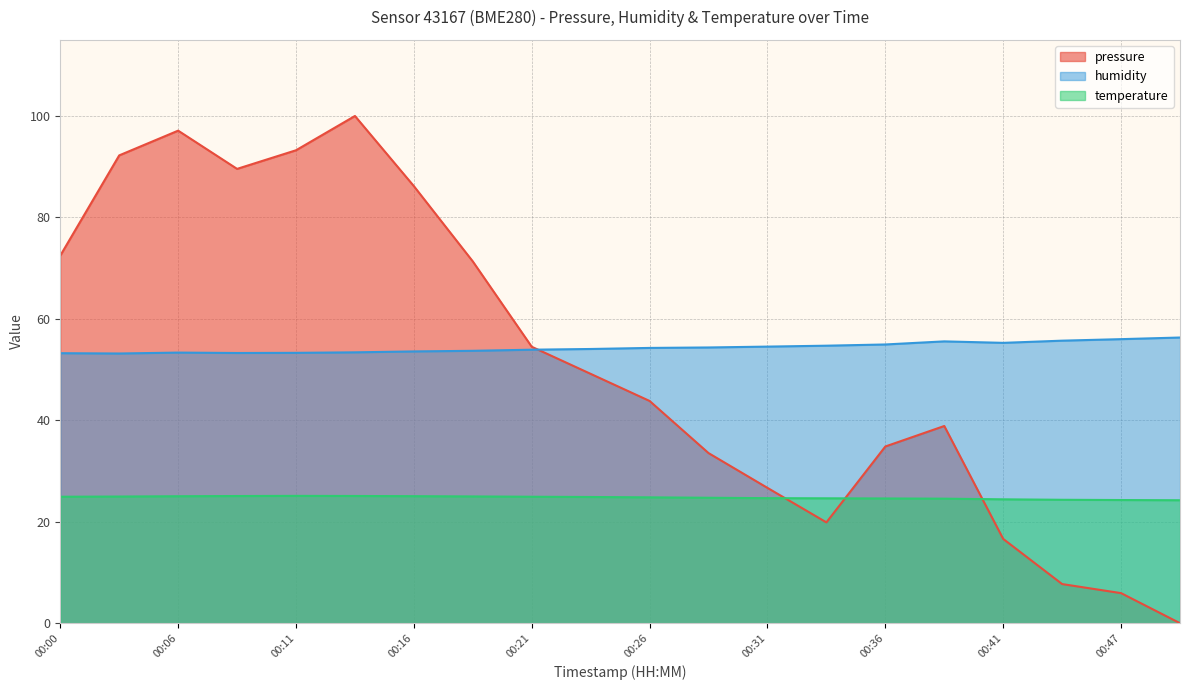

What is the total value across all series at 00:26?

122.9